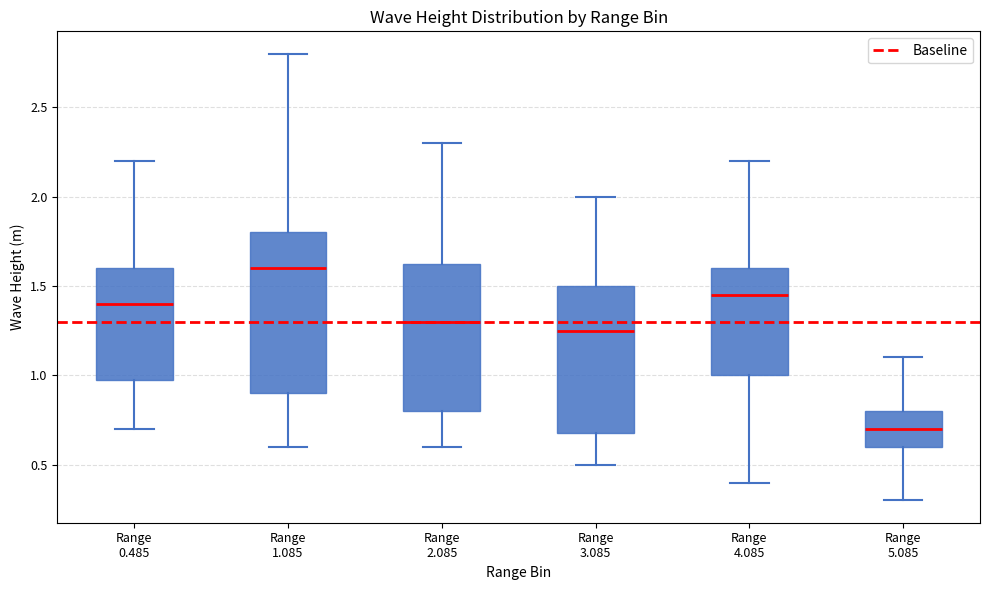

Reading left to right, transcribe this box plot: for each box, give where its median line is, the range the box spans, and where its two whiskers end, as read against the y-axis. The values are not printed on the chart, so give them approximately, as read against the axis.

Range 0.485: median 1.40, box 1.00 to 1.60, whiskers 0.70 to 2.20
Range 1.085: median 1.60, box 0.90 to 1.80, whiskers 0.60 to 2.80
Range 2.085: median 1.30, box 0.80 to 1.65, whiskers 0.60 to 2.30
Range 3.085: median 1.25, box 0.70 to 1.50, whiskers 0.50 to 2.00
Range 4.085: median 1.45, box 1.00 to 1.60, whiskers 0.40 to 2.20
Range 5.085: median 0.70, box 0.60 to 0.80, whiskers 0.30 to 1.10